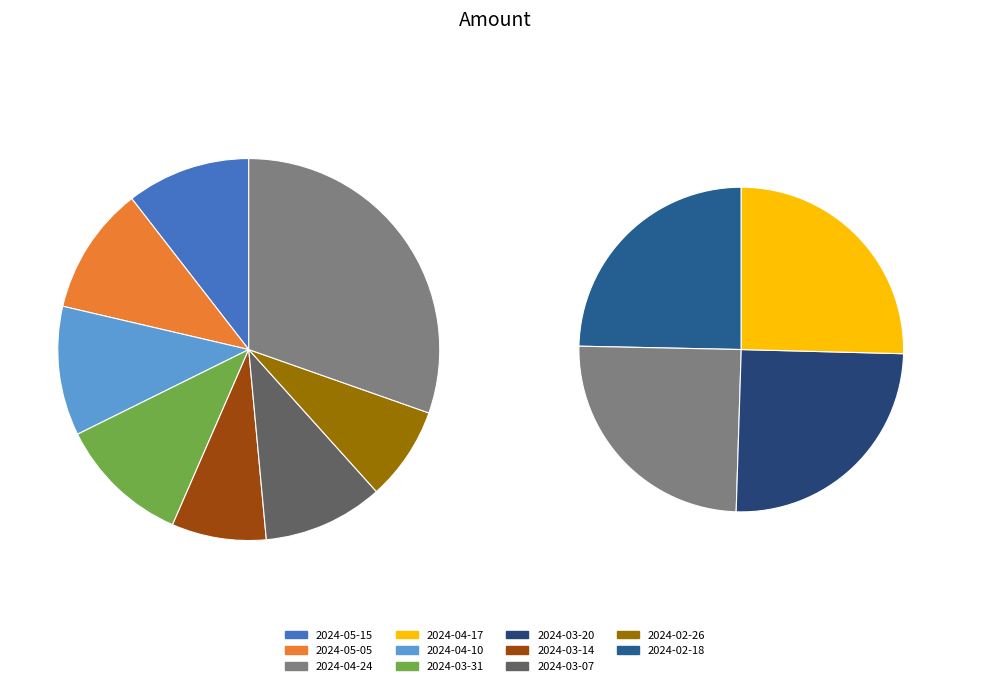

Does 2024-03-31 account for over 50% of the chart?

No